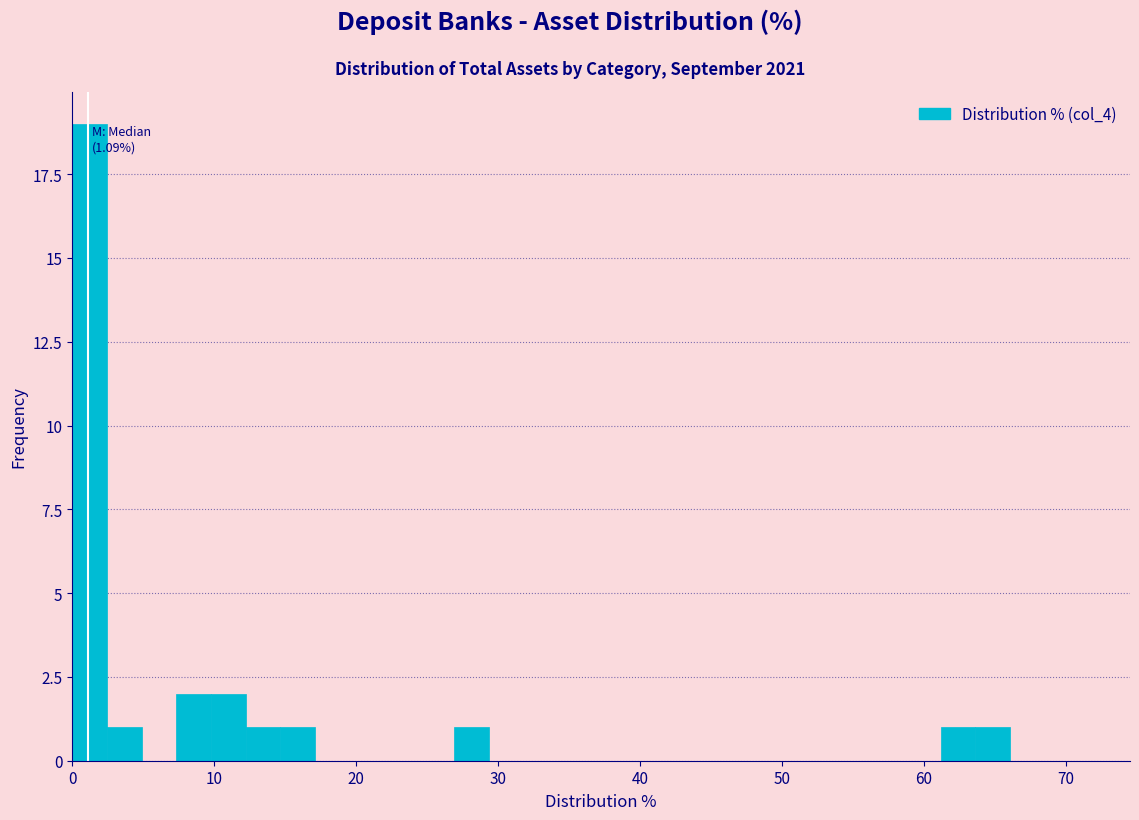

Read against the x-axis, roughly where is the centre of the tallest bar?

1